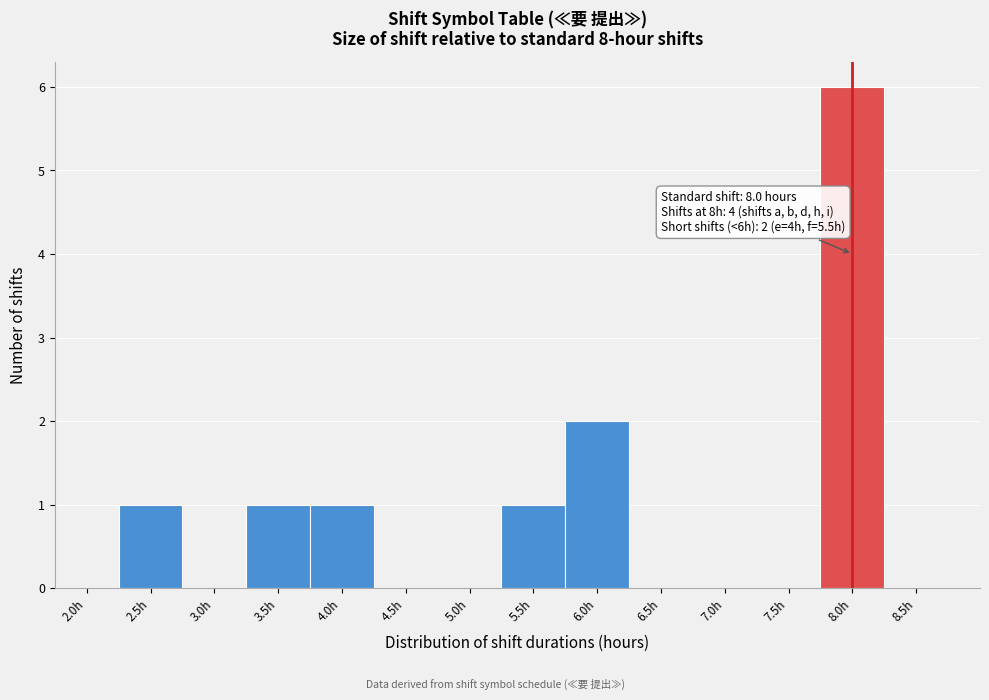

Over which range of the x-axis is the bar tallest?

7.75 to 8.25